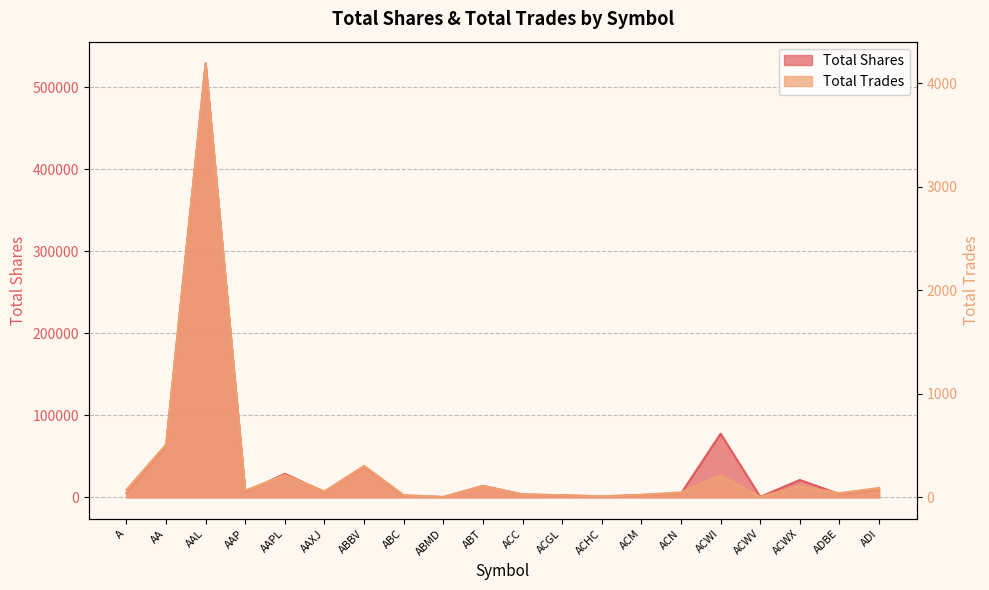

What is the minimum value for Total Shares?

300